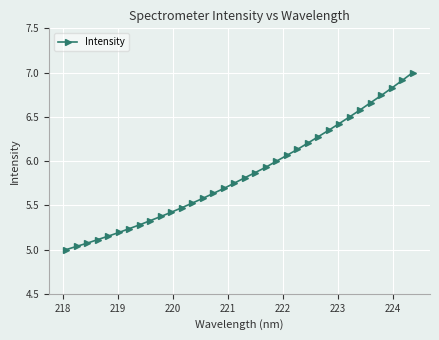

What is the greatest value displayed?

7.0